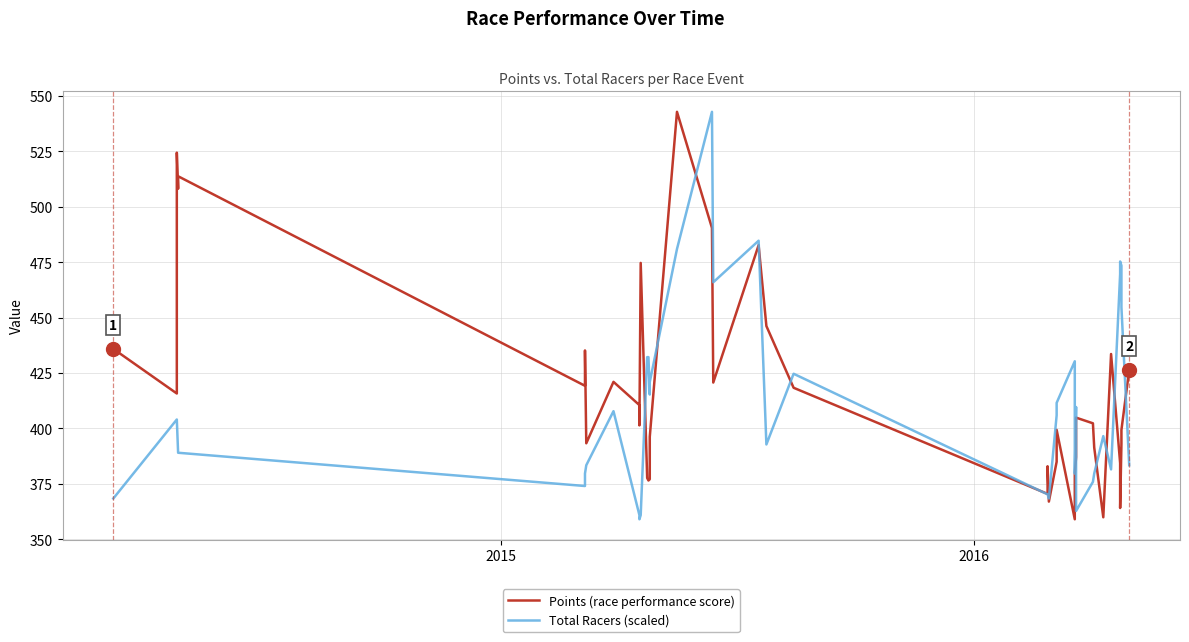

How many values in the Total Racers (scaled) series are below 404?

20